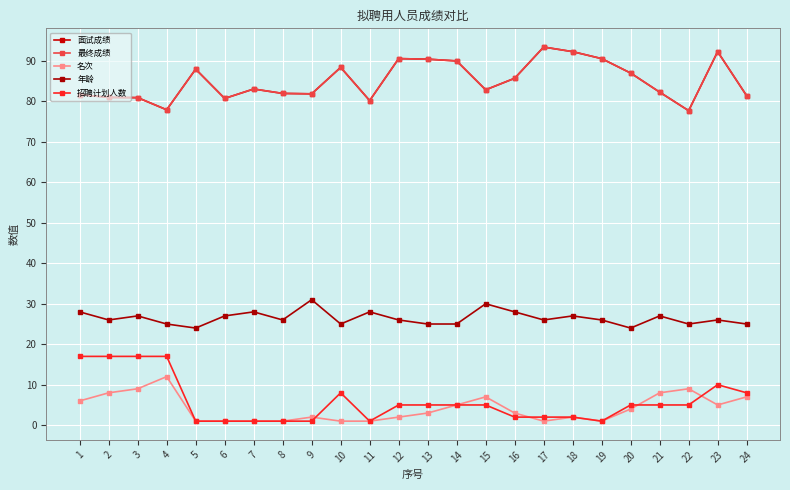

Is this an area chart (filled region under the line)?

No